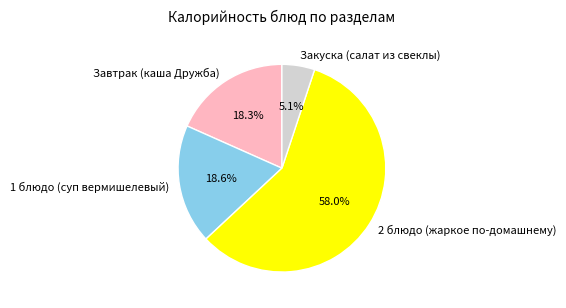

Which category has the smallest portion of the pie?

Закуска (салат из свеклы)